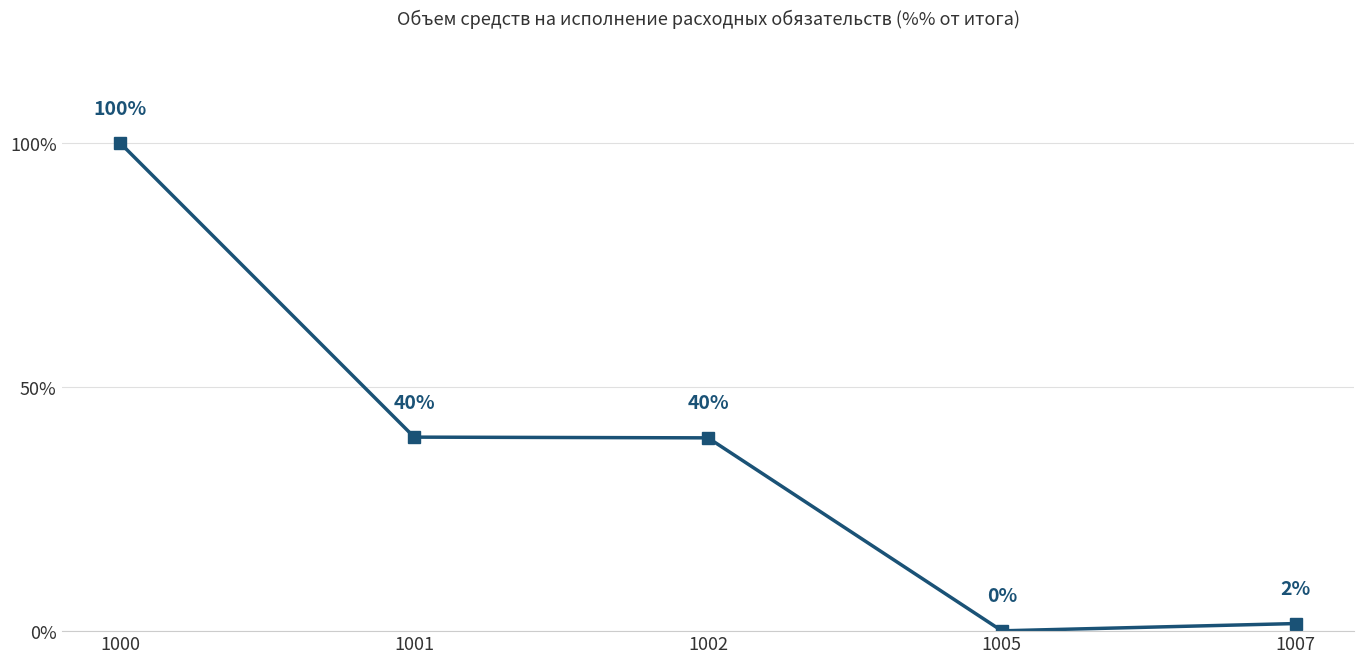

What is the value of the 3rd point from the left?

39.6